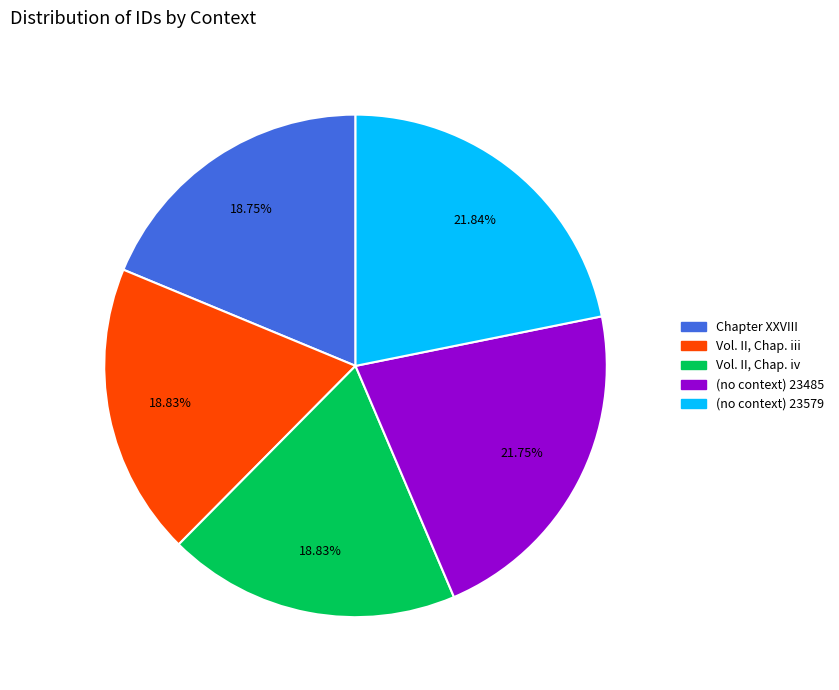

How many segments does this pie chart have?

5